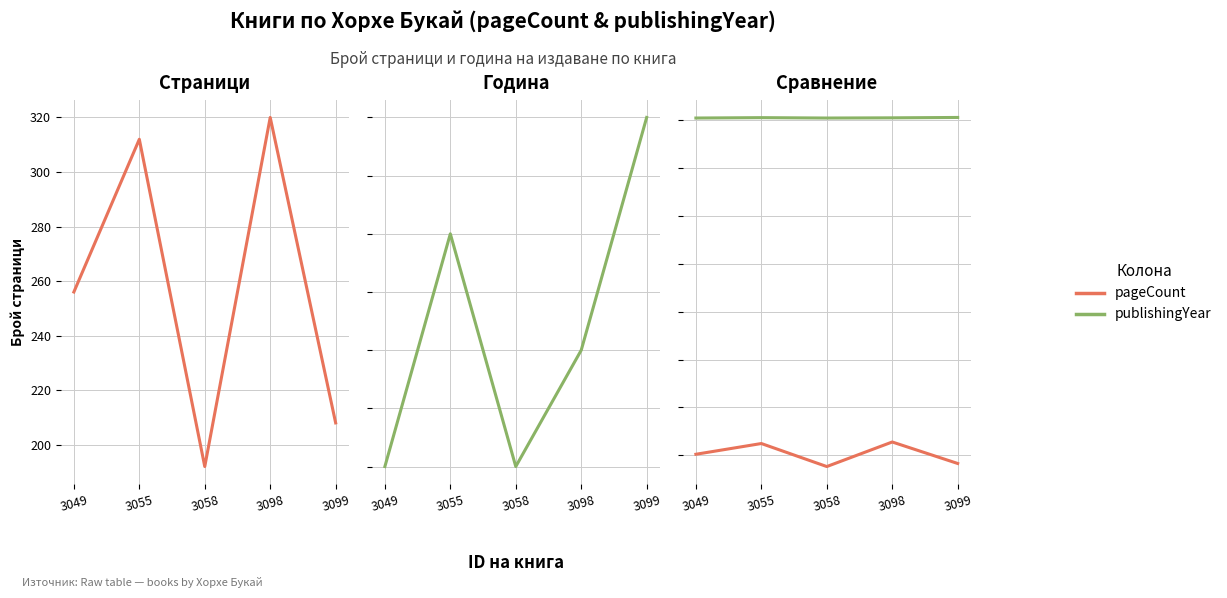

At which category does the chart reach its peak across all series?

3099